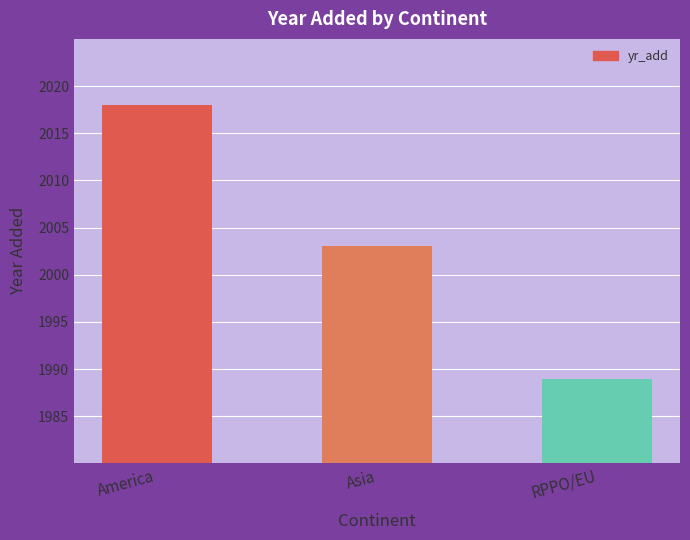

What is the change in value from Asia to RPPO/EU?

-14